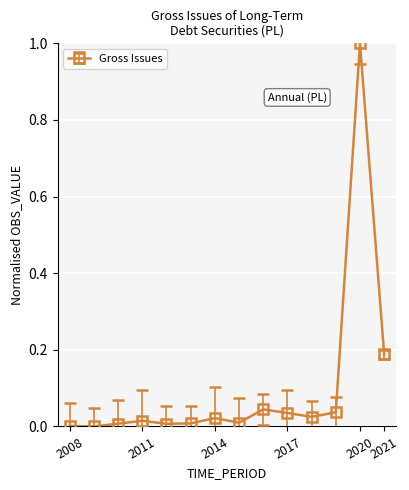

What is the sum of all values?

1.4